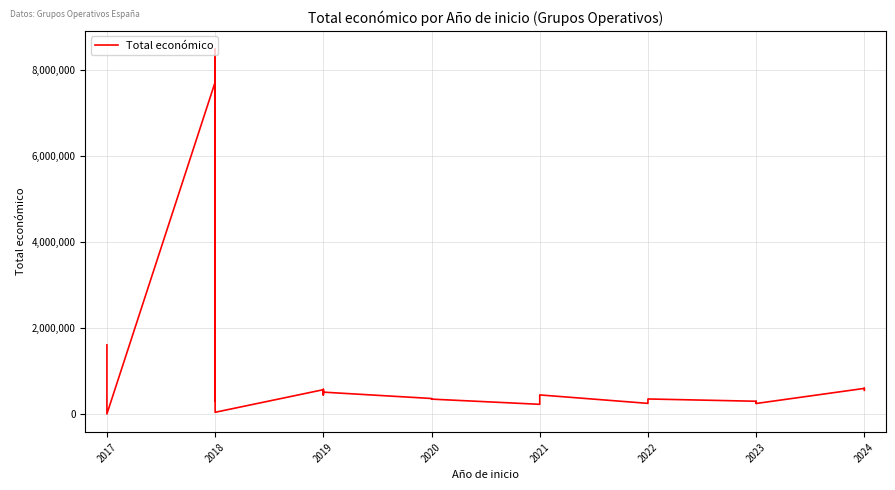

How many points are higher than both their immediate neighbors (excluding endpoints)?

9